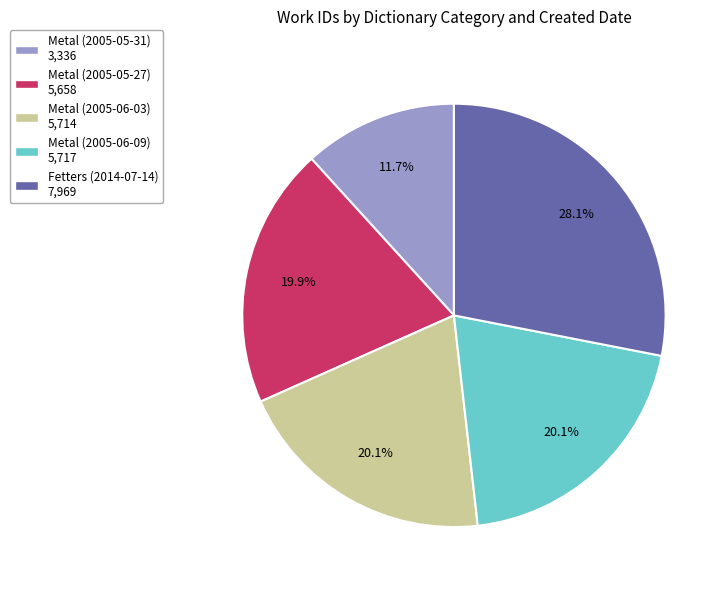

Is it true that Metal (2005-05-31) is 12% of the pie?

True